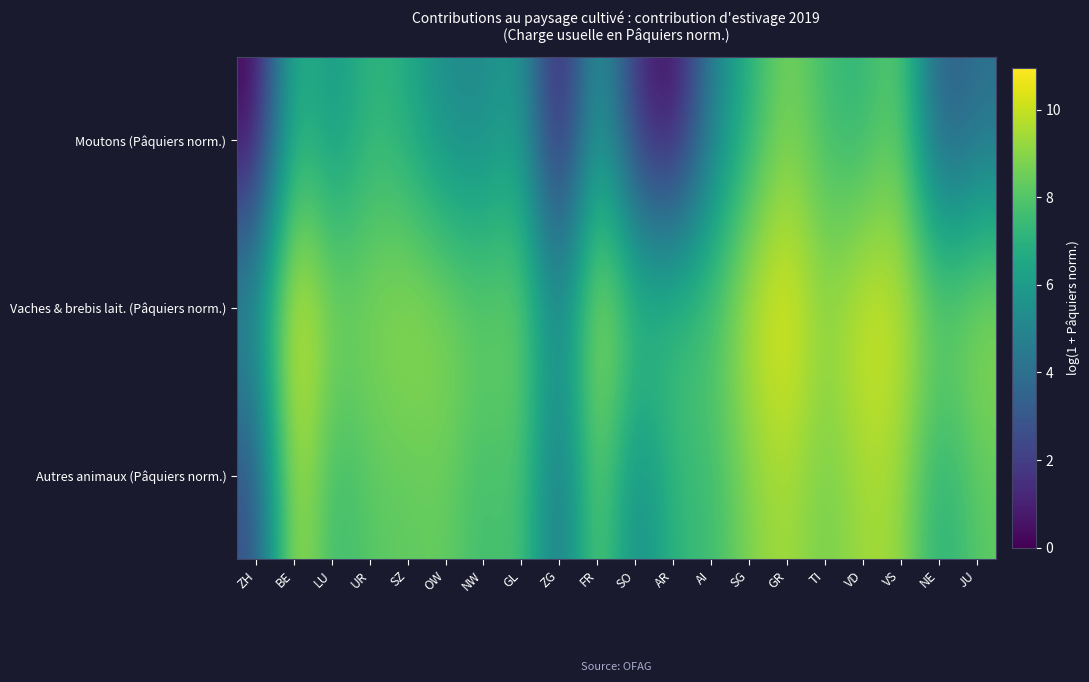

Reading right to left, list all the values displayed in this chart.

Moutons (Pâquiers norm.): JU=4.0	NE=2.8	VS=8.5	VD=7.0	TI=7.5	GR=8.9	SG=6.9	AI=4.6	AR=0.0	SO=1.4	FR=6.5	ZG=0.0	GL=6.2	NW=5.1	OW=5.2	SZ=6.7	UR=7.3	LU=5.5	BE=7.4	ZH=0.0
Vaches & brebis lait. (Pâquiers norm.): JU=9.4	NE=8.6	VS=10.1	VD=10.5	TI=9.1	GR=10.8	SG=9.9	AI=8.0	AR=7.9	SO=7.9	FR=10.1	ZG=5.0	GL=8.9	NW=8.4	OW=9.1	SZ=9.4	UR=8.9	LU=8.8	BE=10.9	ZH=5.8
Autres animaux (Pâquiers norm.): JU=8.2	NE=6.7	VS=9.3	VD=9.4	TI=8.5	GR=9.5	SG=8.8	AI=7.4	AR=7.2	SO=4.9	FR=8.8	ZG=3.8	GL=8.1	NW=7.5	OW=8.4	SZ=8.2	UR=8.2	LU=7.3	BE=10.1	ZH=2.5